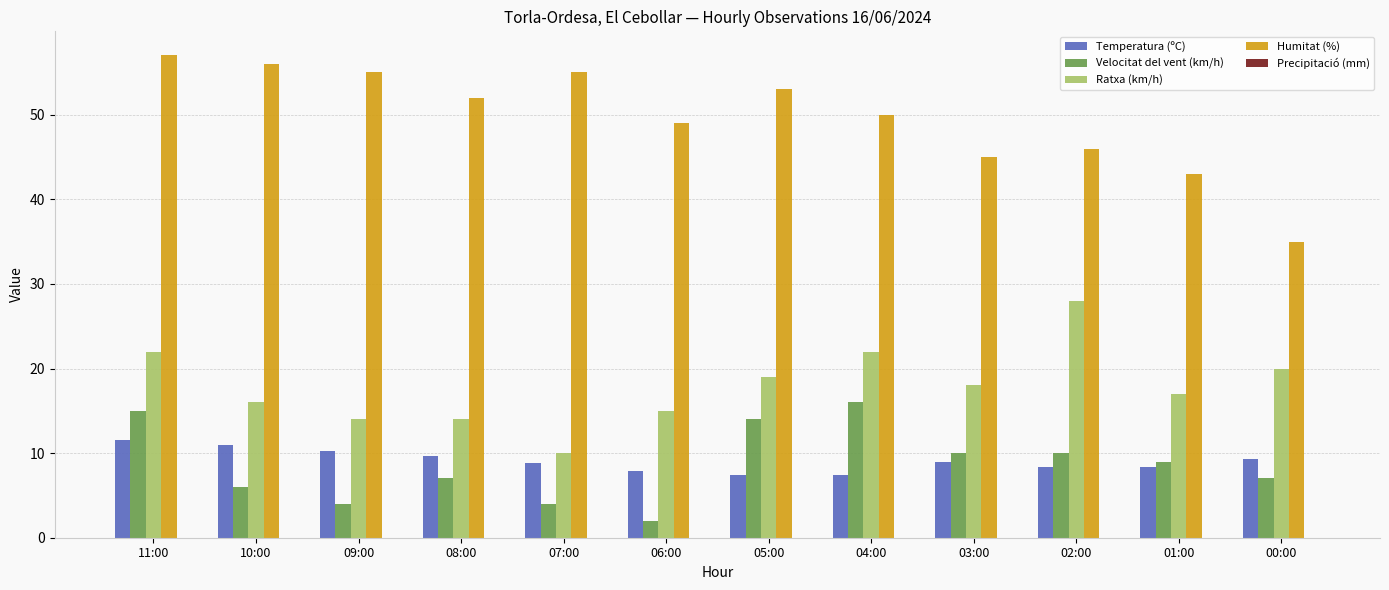

Which series has the largest total across all categories?

Humitat (%)